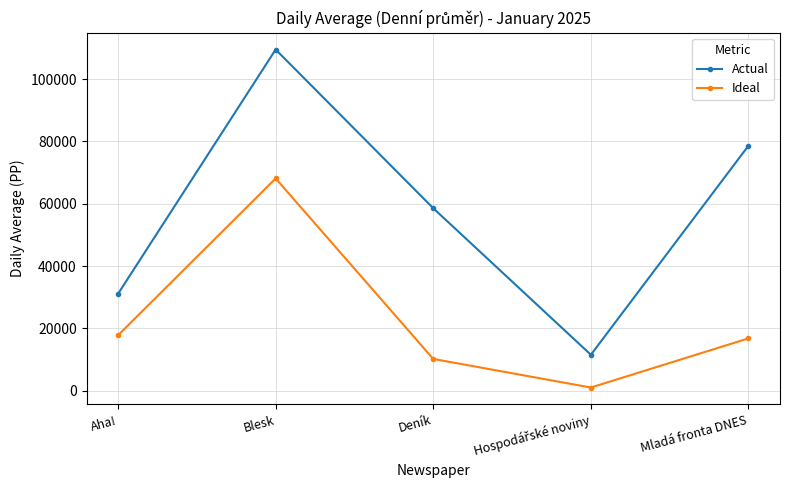

What is the sum of all Ideal values?

113786